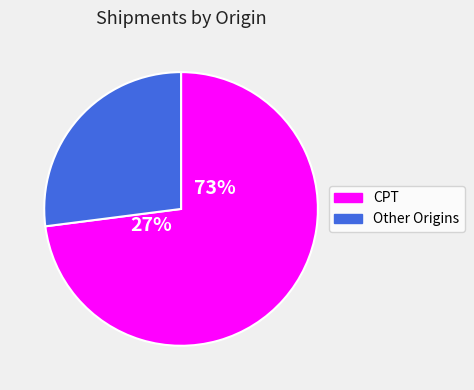

Which slice is the largest?

CPT